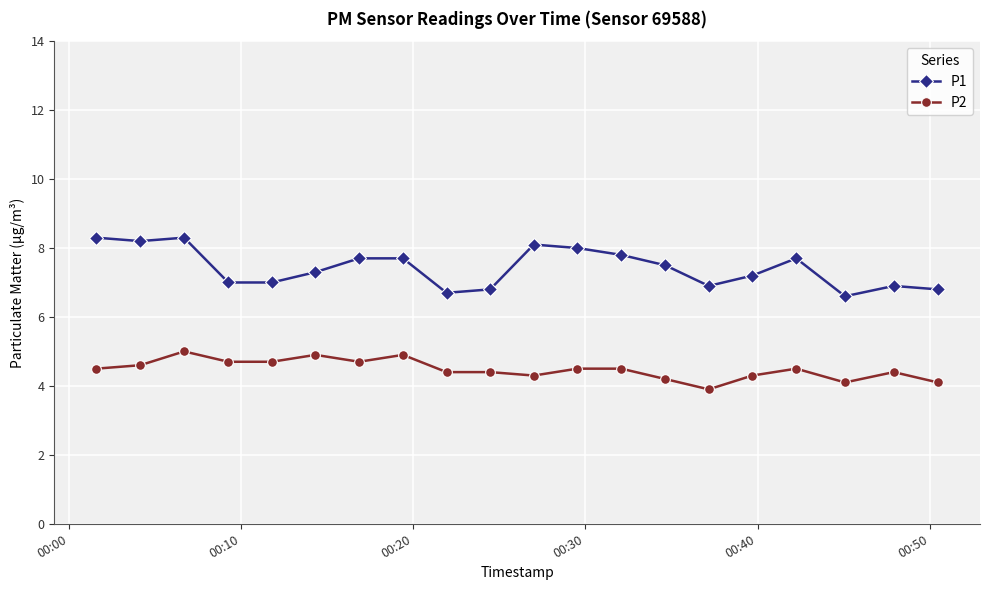

How many categories are shown in the chart?

20